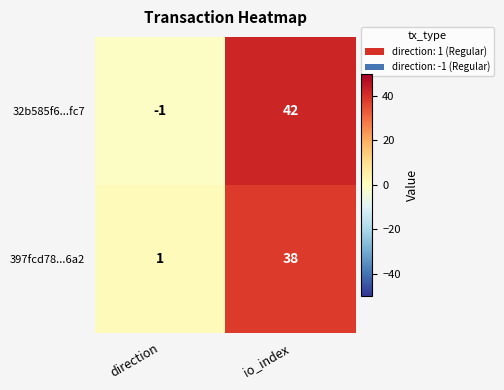

How many data points in 32b585f6...fc7 are less than 42?

1